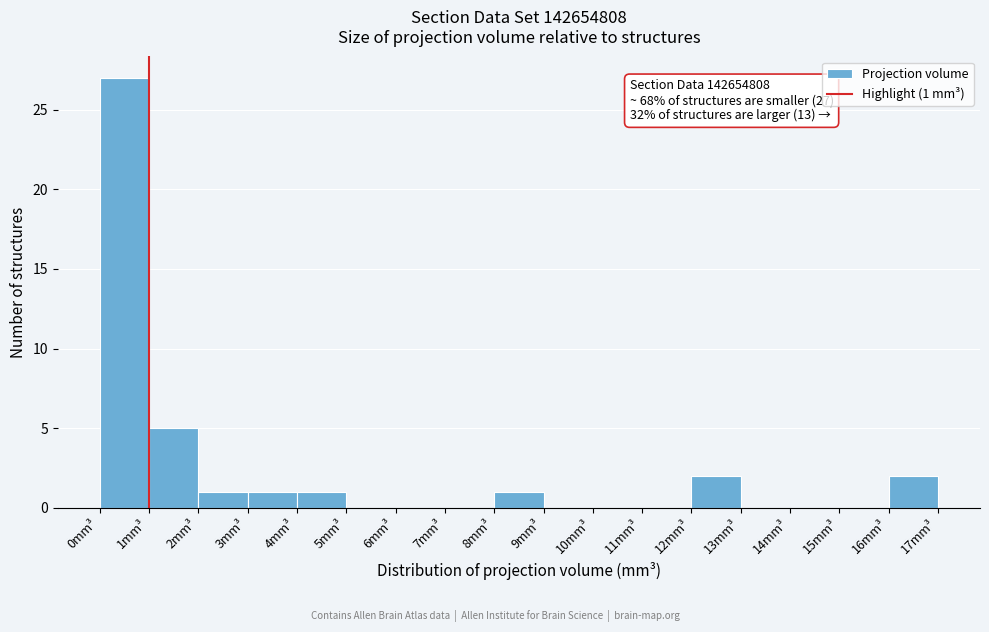

Over which range of the x-axis is the bar tallest?

0 to 1